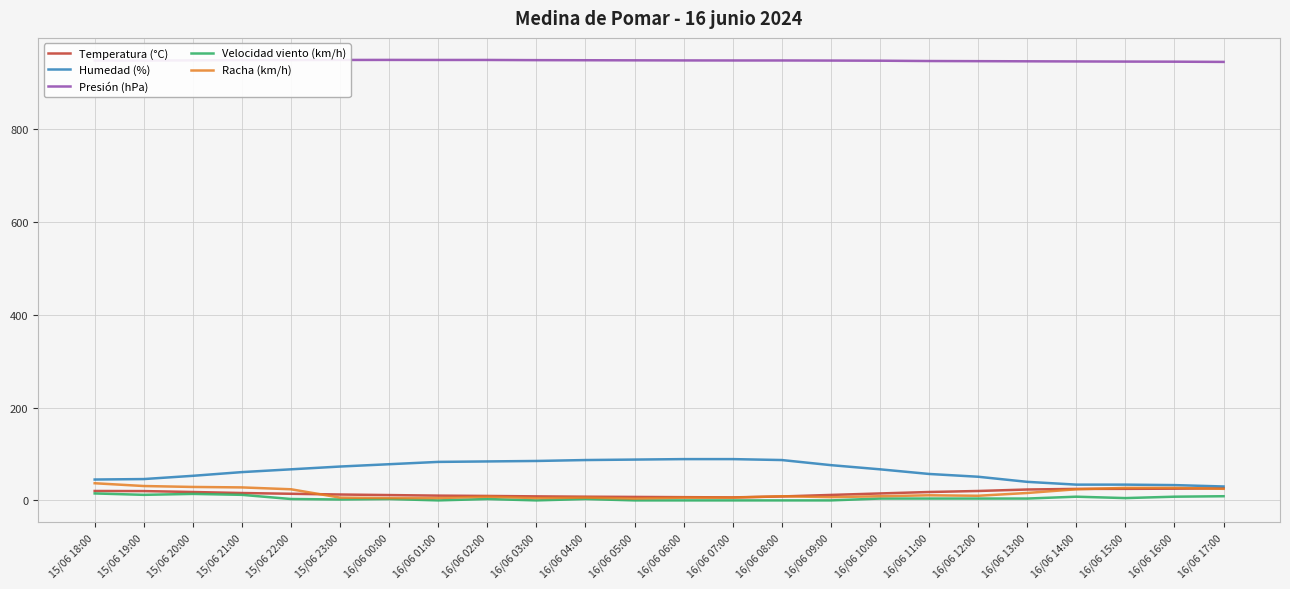

What is the greatest value displayed?

949.4